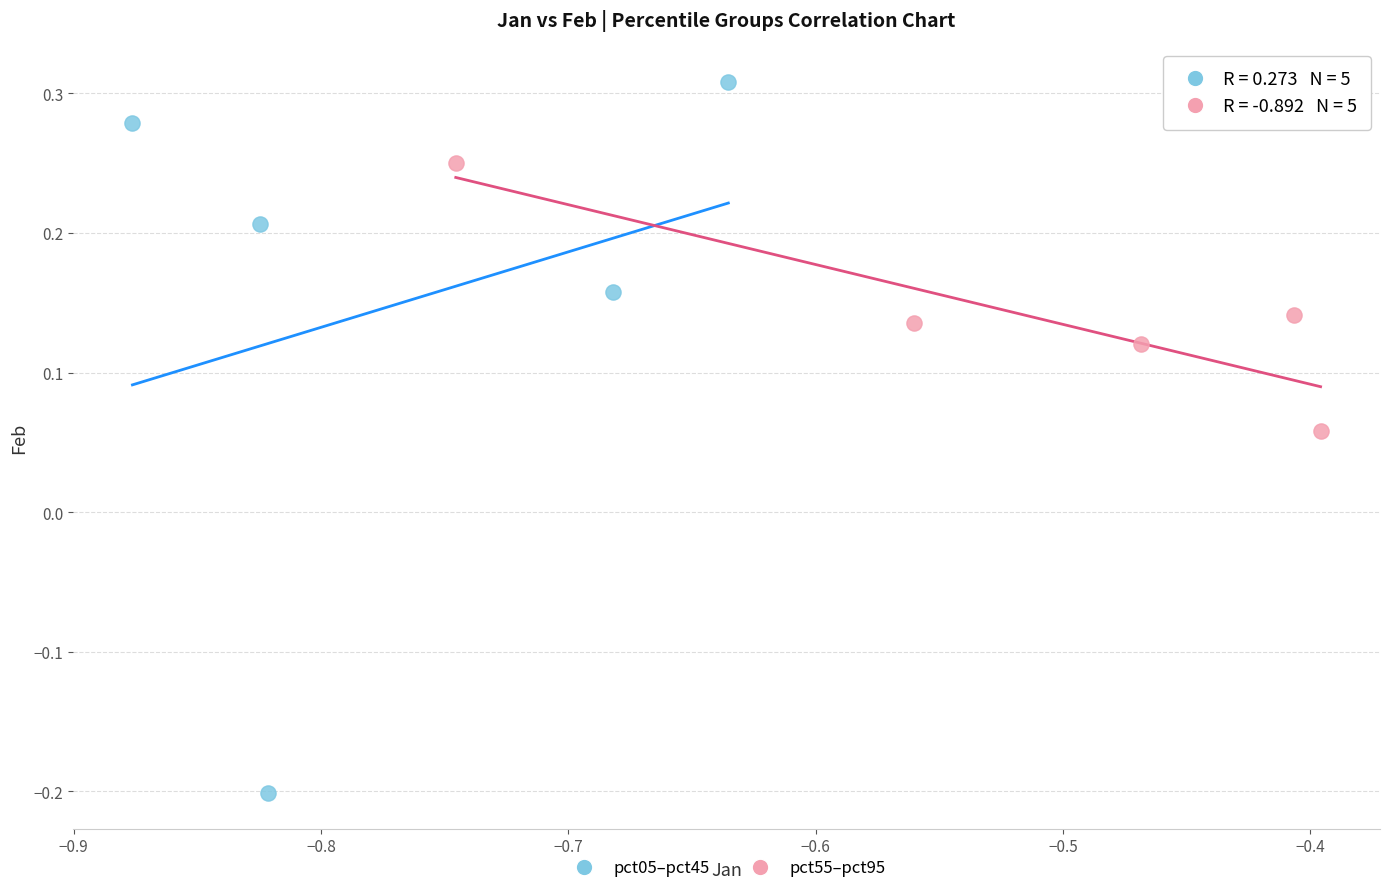

Which series contains the lowest Y value?

pct05–pct45